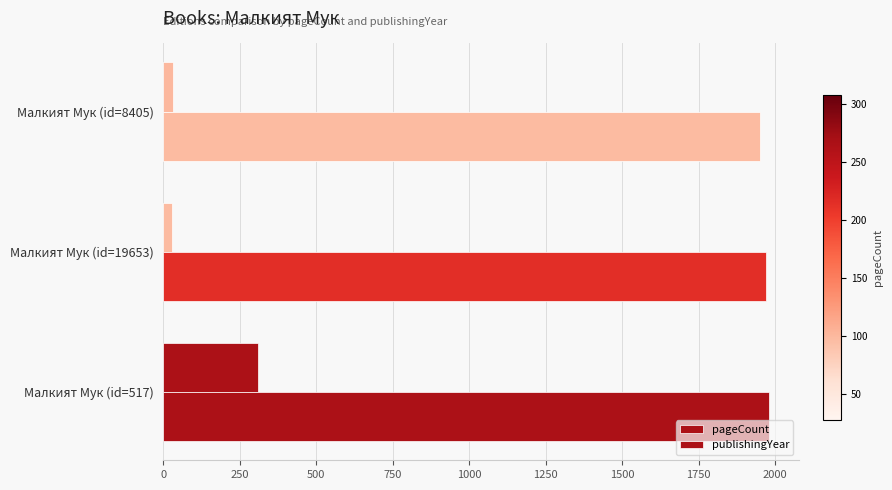

Count the number of categories in the chart.

3